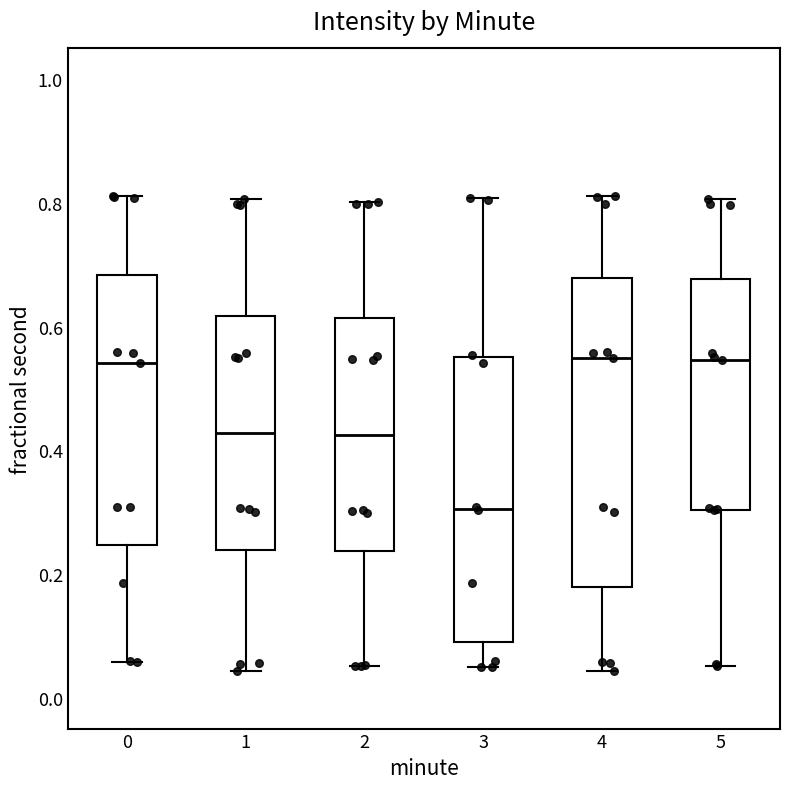

Where does the upper whisker of the box at x = 4 end on the y-axis? The values are not printed on the chart, so give them approximately, as read against the axis.

0.82